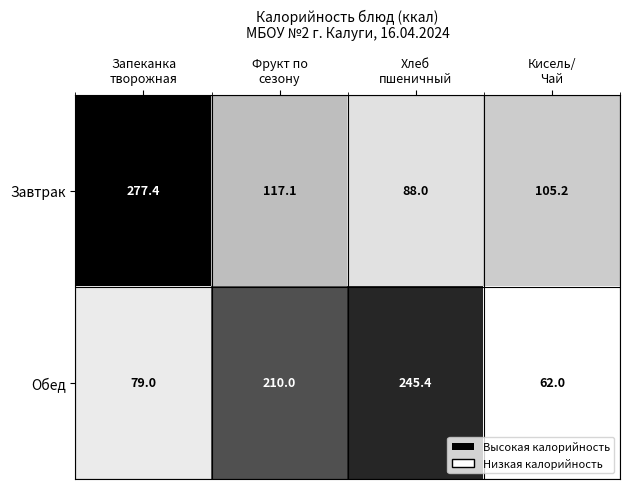

Which series has the widest spread of values?

Завтрак